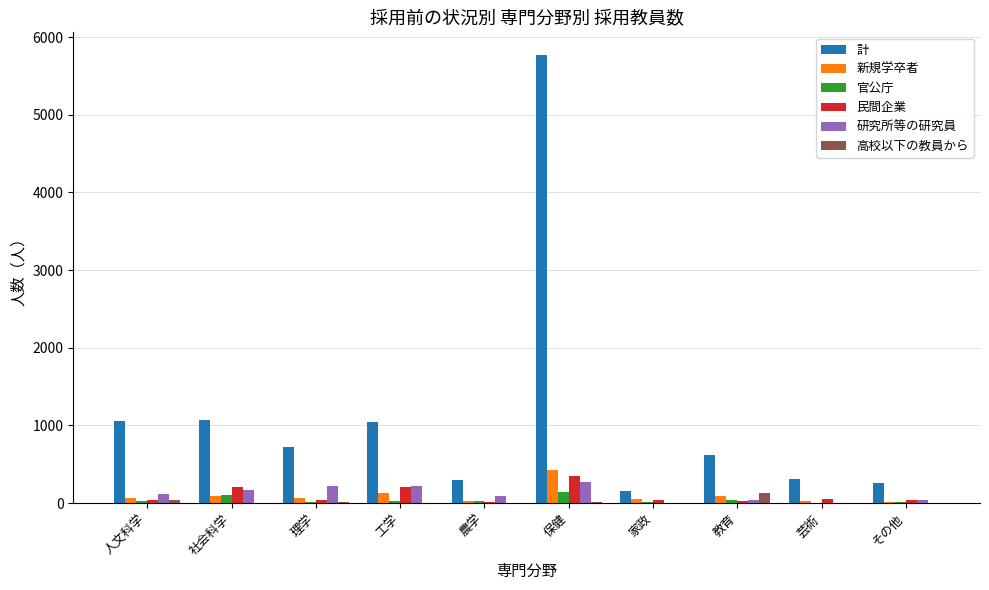

Which series has the largest total across all categories?

計